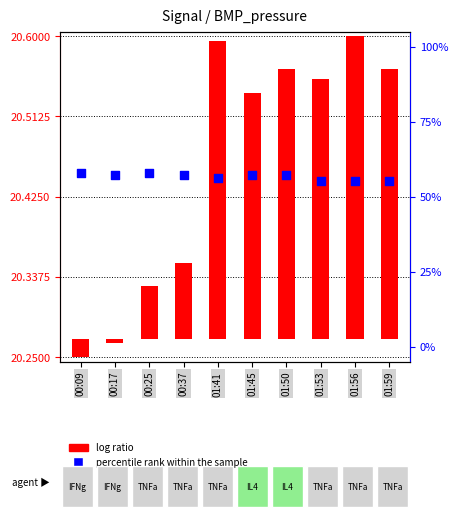

Between 01:50 and 00:37, which is larger?

01:50